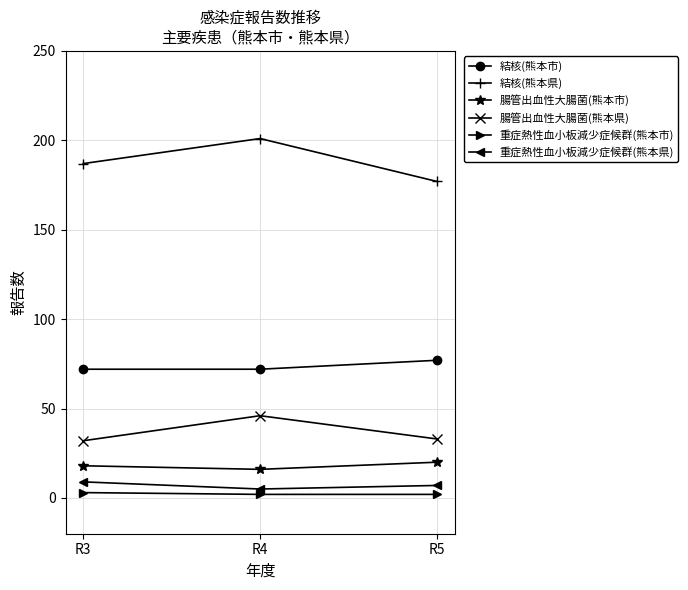

At which label does 結核(熊本県) reach its minimum?

R5